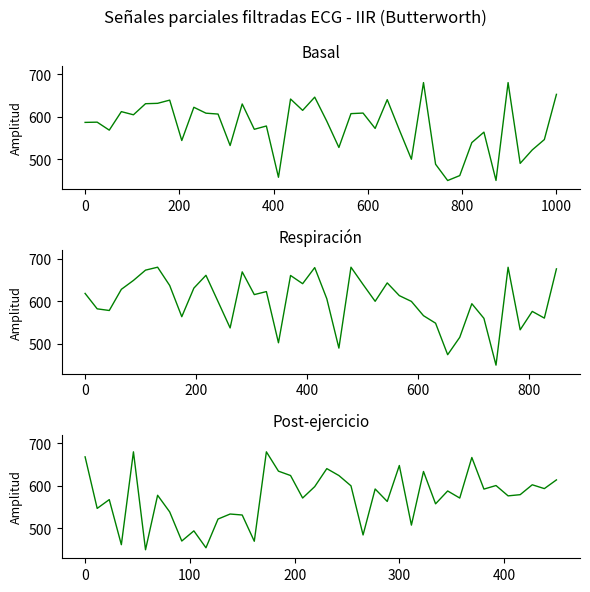

What is the difference between the maximum and minimum values in the Post-ejercicio series?

230.0